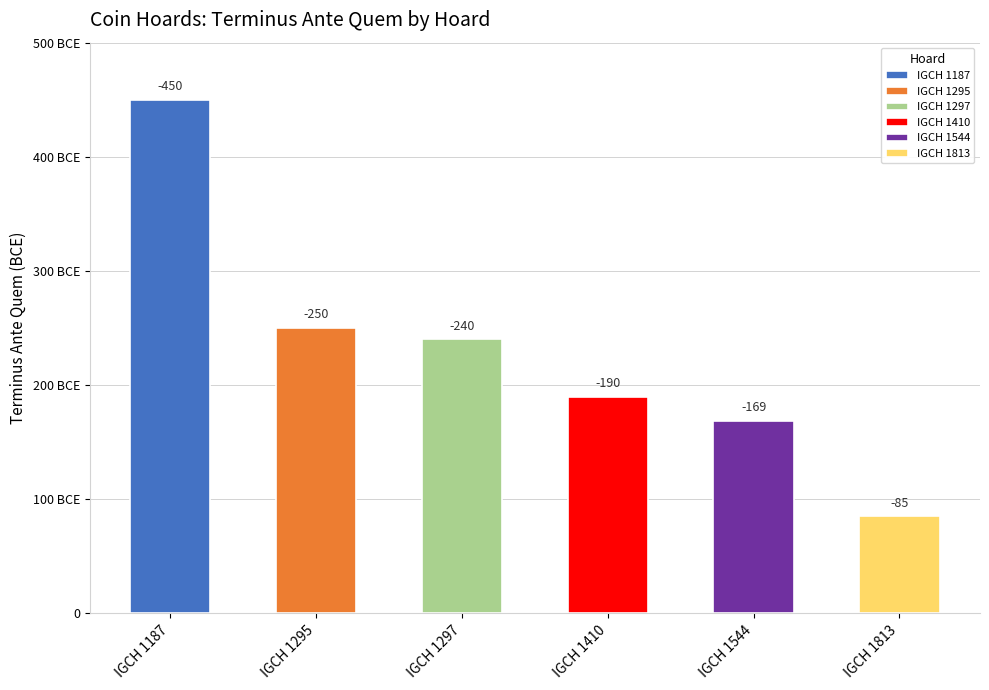

What is the smallest value displayed?

-450